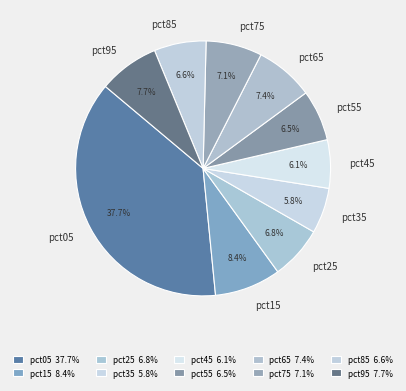

What is the largest slice in the pie chart?

pct05